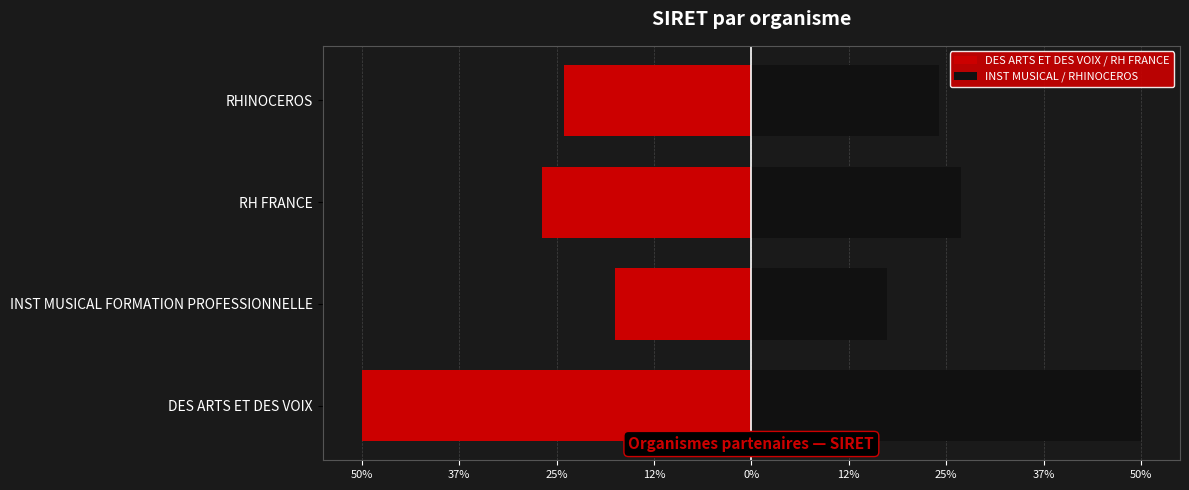

Rank the series at DES ARTS ET DES VOIX from highest to lowest value.

INST MUSICAL / RHINOCEROS, DES ARTS ET DES VOIX / RH FRANCE